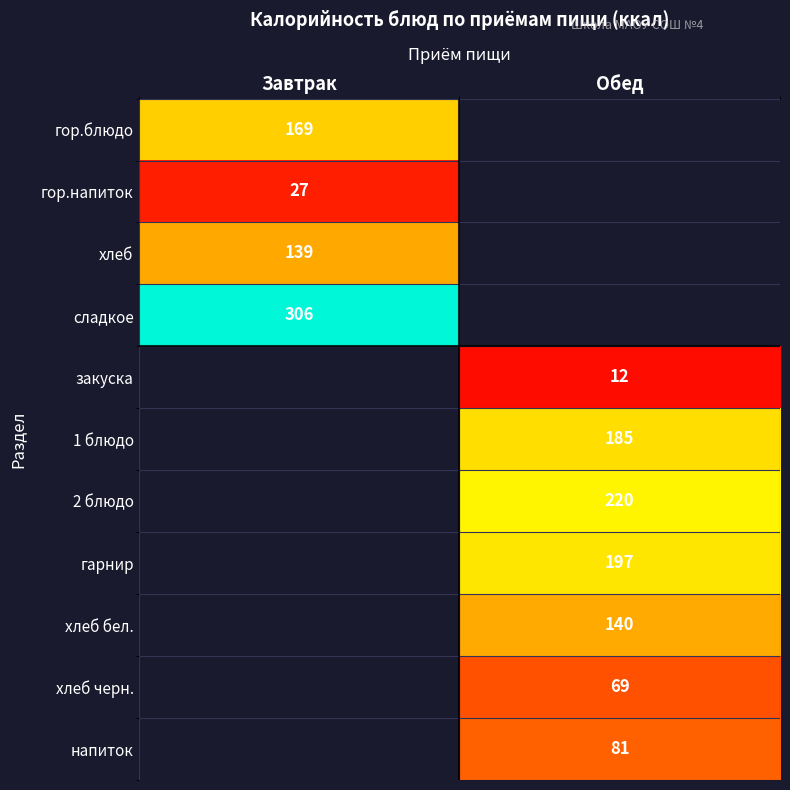

What is the difference between the highest and lowest values at Завтрак?

279.0